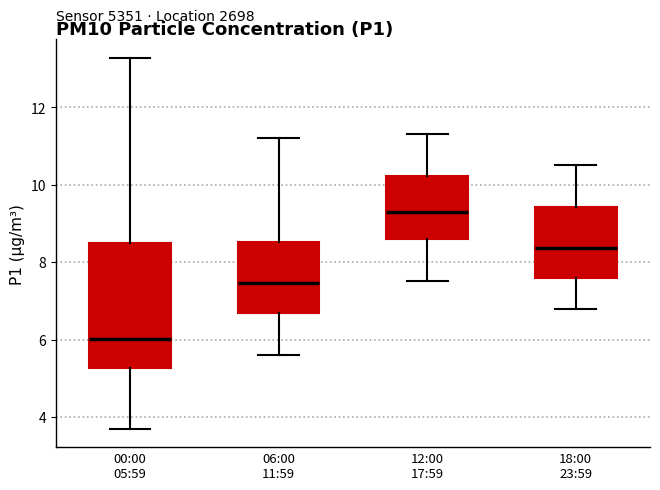

Which box has the lowest median line?

00:00 05:59